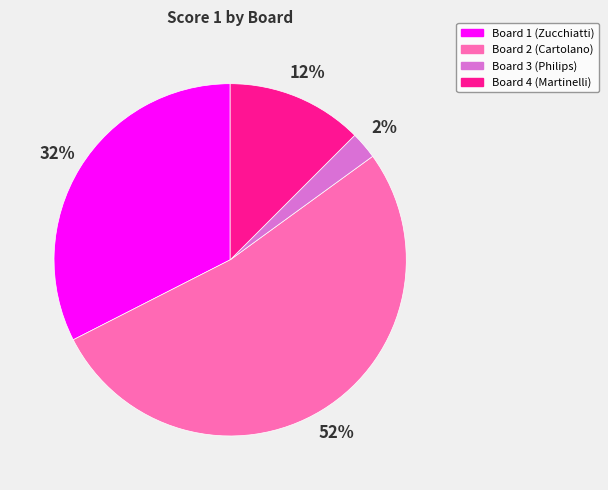

Combined, do Board 1 (Zucchiatti) and Board 4 (Martinelli) account for over 50%?

No